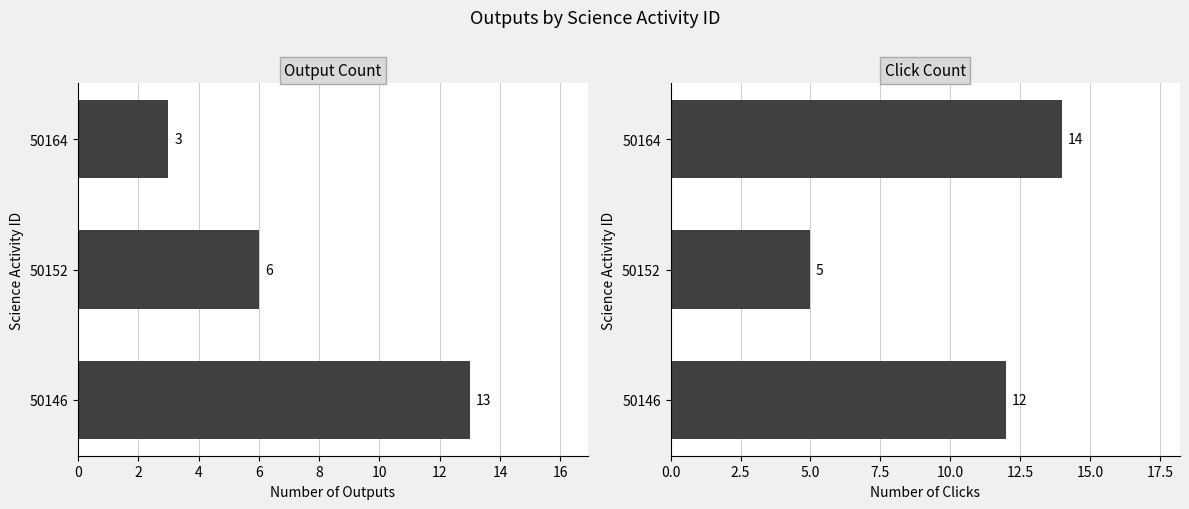

What is the difference between the maximum and minimum values in the Output Count series?

10